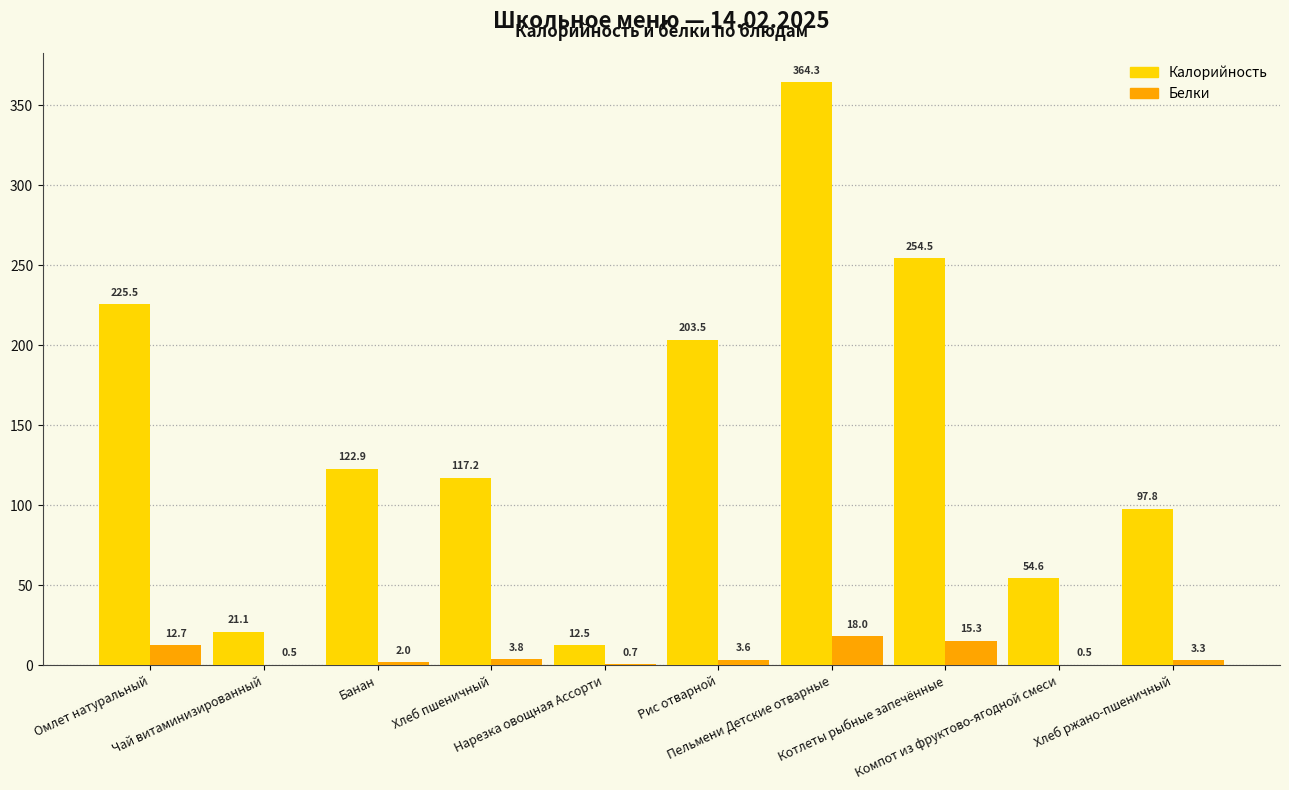

Which series has the largest total across all categories?

Калорийность